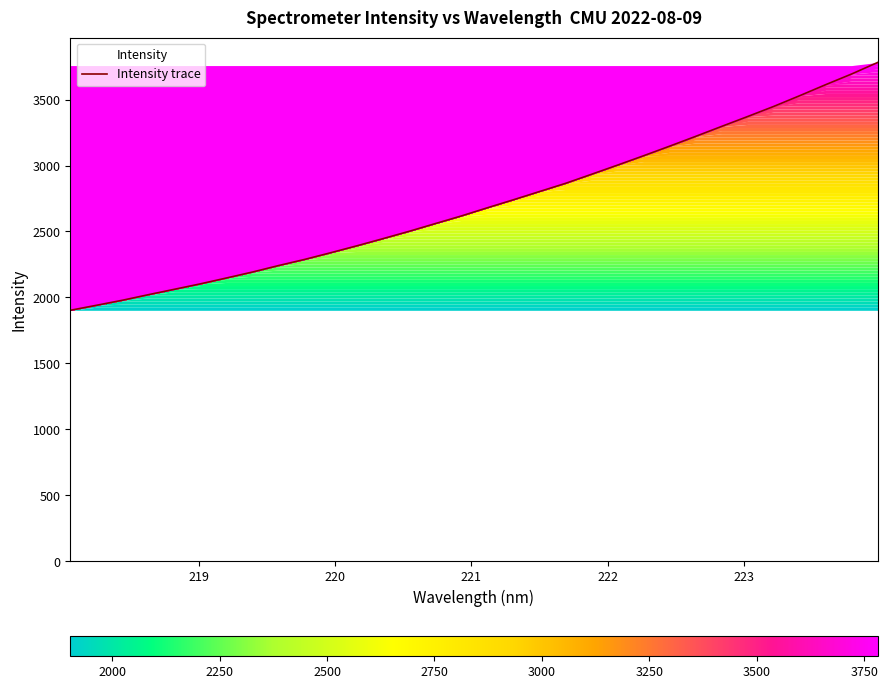

What is the smallest value displayed?

1902.5